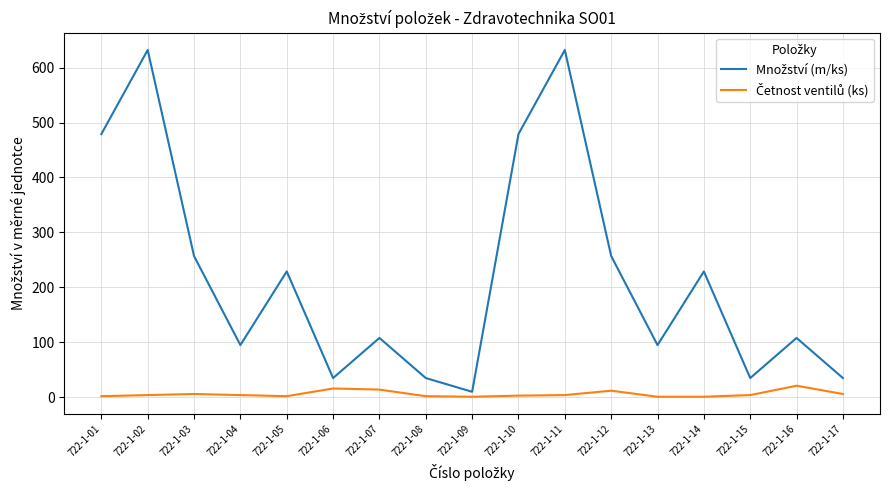

At how many categories does at least one series exceed 76?

12